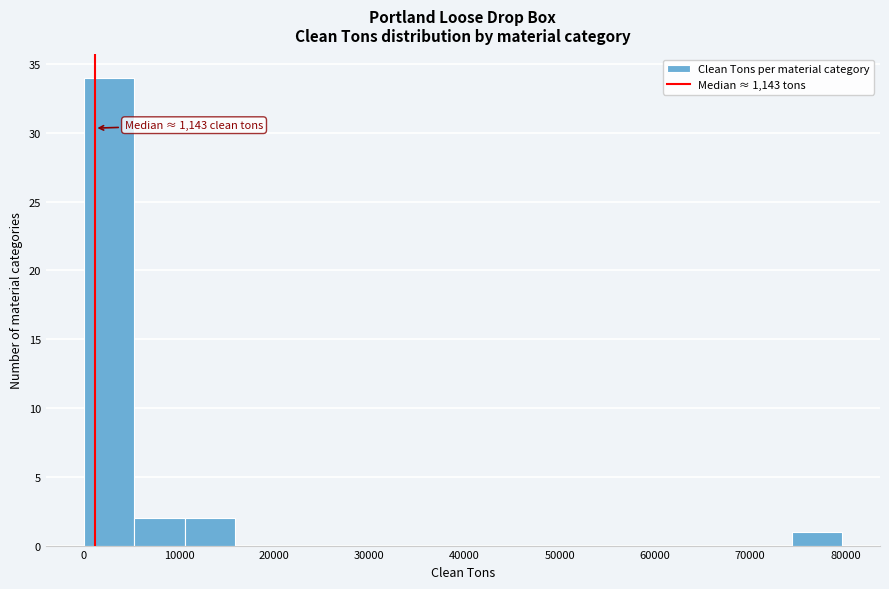

Over which range of the x-axis is the bar tallest?

0 to 5000